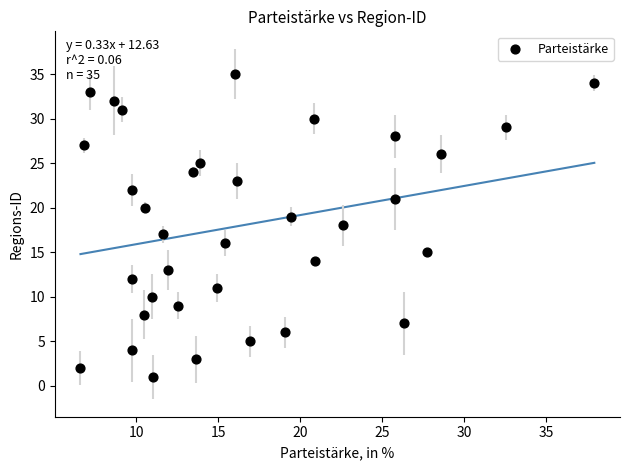

What is the range of Y values (max minus min)?

34